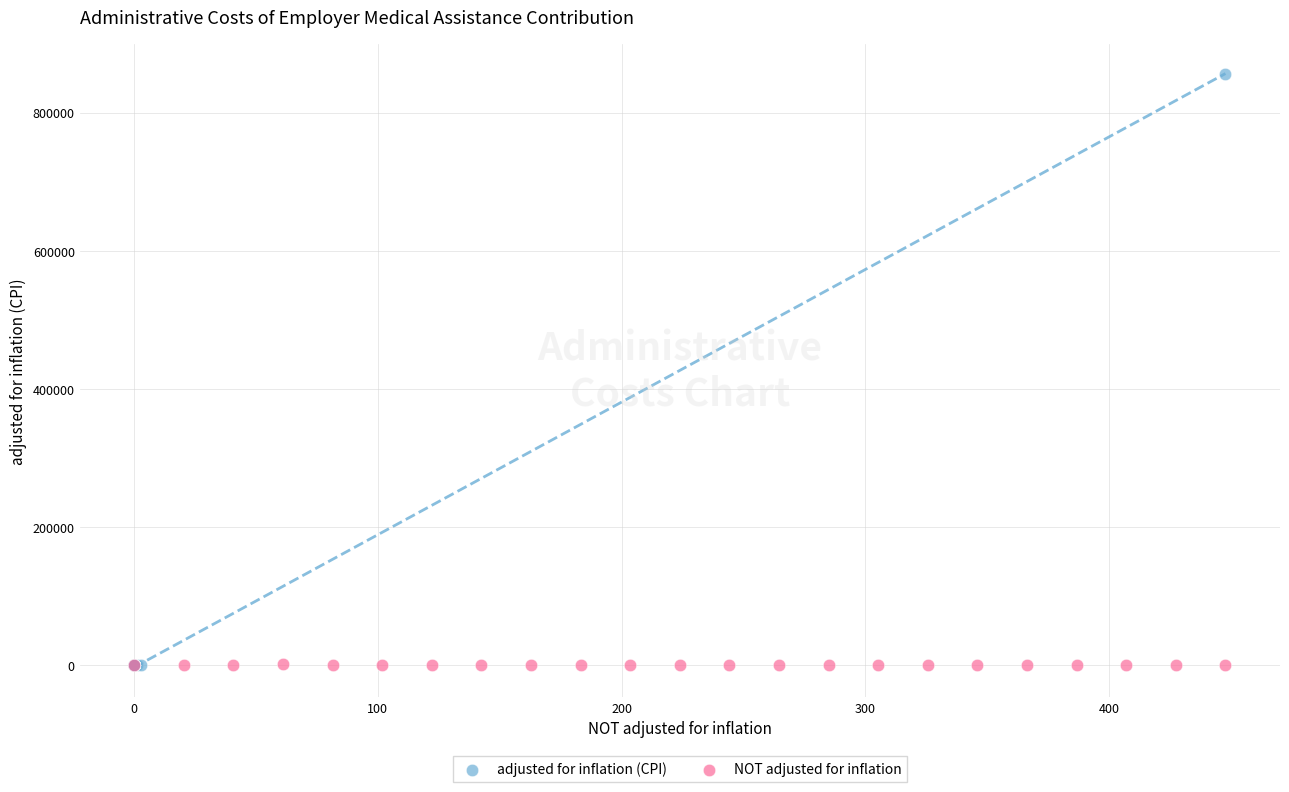

Which series contains the highest Y value?

adjusted for inflation (CPI)